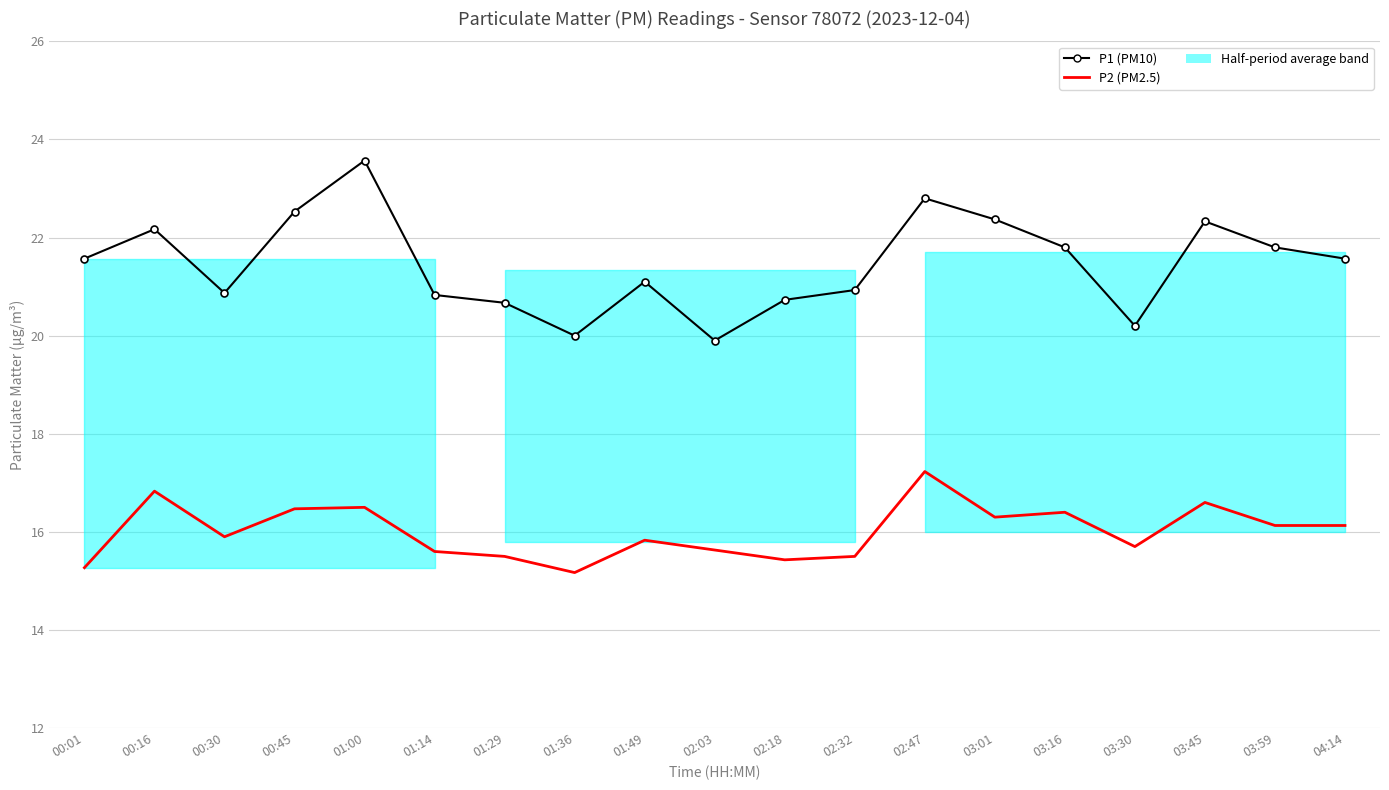

Reading right to left, transcribe all the data shown in this chart.

P1 (PM10): 04:14=21.6	03:59=21.8	03:45=22.3	03:30=20.2	03:16=21.8	03:01=22.4	02:47=22.8	02:32=20.9	02:18=20.7	02:03=19.9	01:49=21.1	01:36=20.0	01:29=20.7	01:14=20.8	01:00=23.6	00:45=22.5	00:30=20.9	00:16=22.2	00:01=21.6
P2 (PM2.5): 04:14=16.1	03:59=16.1	03:45=16.6	03:30=15.7	03:16=16.4	03:01=16.3	02:47=17.2	02:32=15.5	02:18=15.4	02:03=15.6	01:49=15.8	01:36=15.2	01:29=15.5	01:14=15.6	01:00=16.5	00:45=16.5	00:30=15.9	00:16=16.8	00:01=15.3